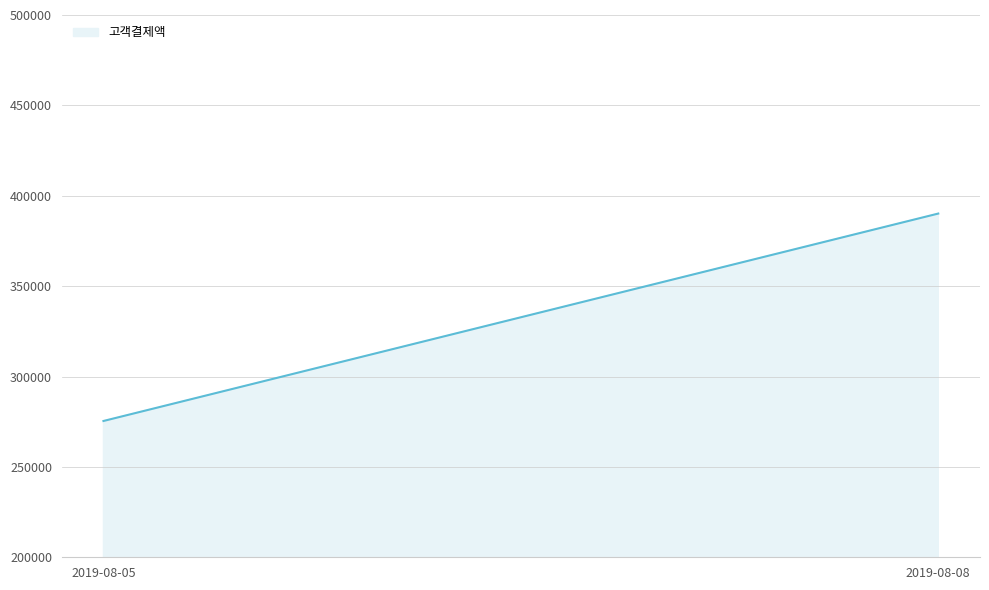

True or false: the data shows 581740 at 2019-08-08.

False